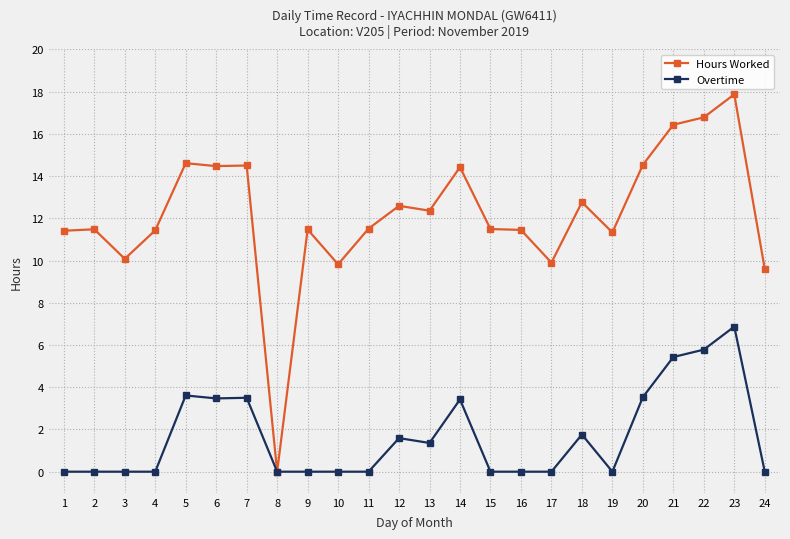

The Overtime series shows 1.8 at 7. True or false?

False